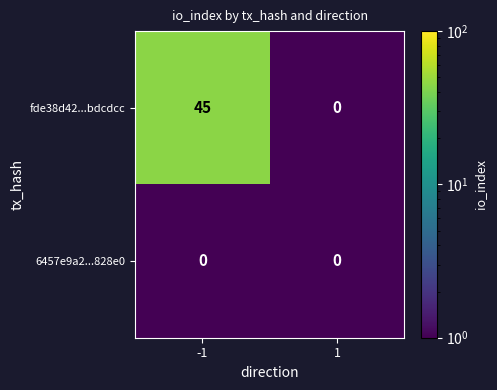

What is the greatest value displayed?

45